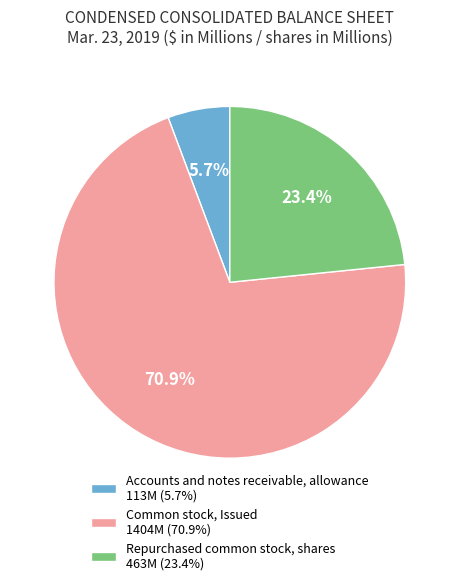

What is the total percentage of Accounts and notes receivable, allowance and Repurchased common stock, shares?

29.1%